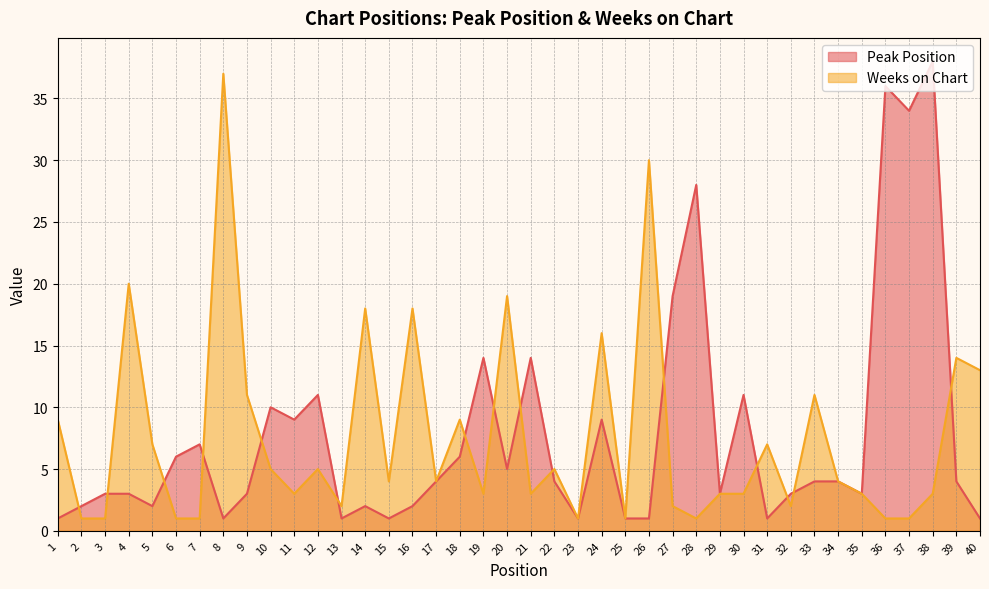

In Weeks on Chart, how many points are higher than both neighbors (excluding endpoints)?

13